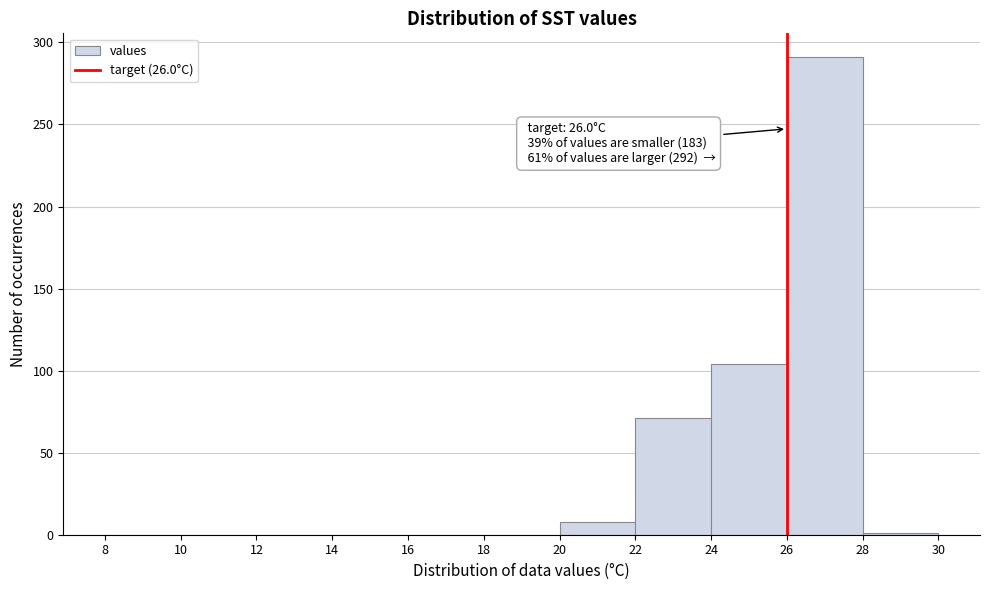

Which range on the x-axis has the tallest bar?

26 to 28